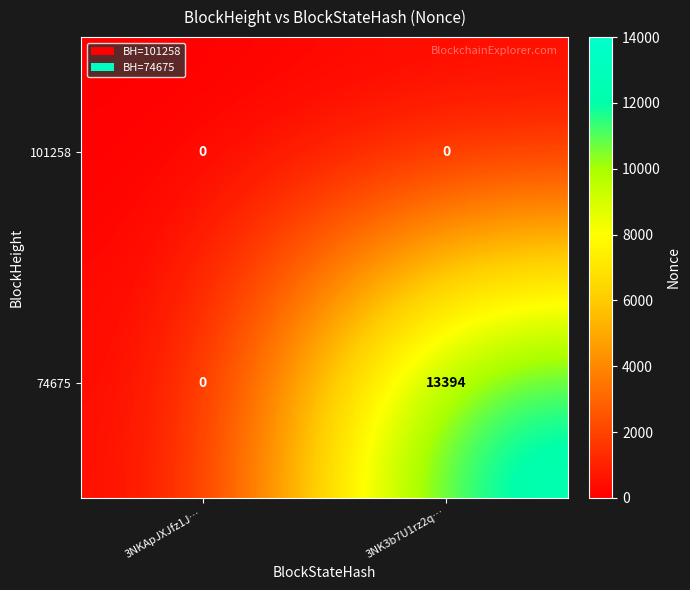

How many data points does each series have?

2